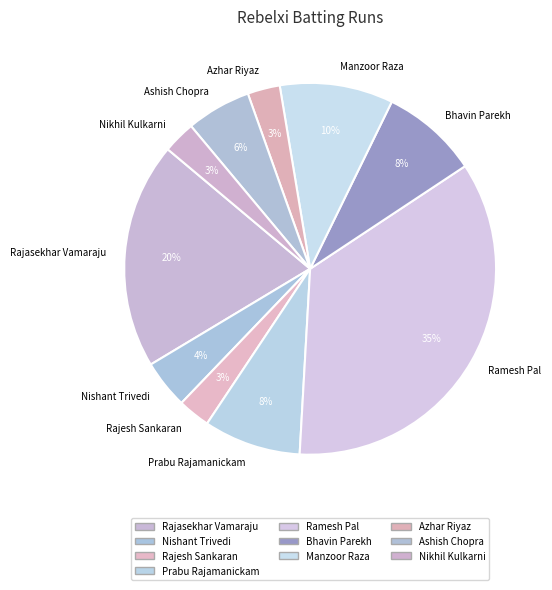

What is the largest slice in the pie chart?

Ramesh Pal